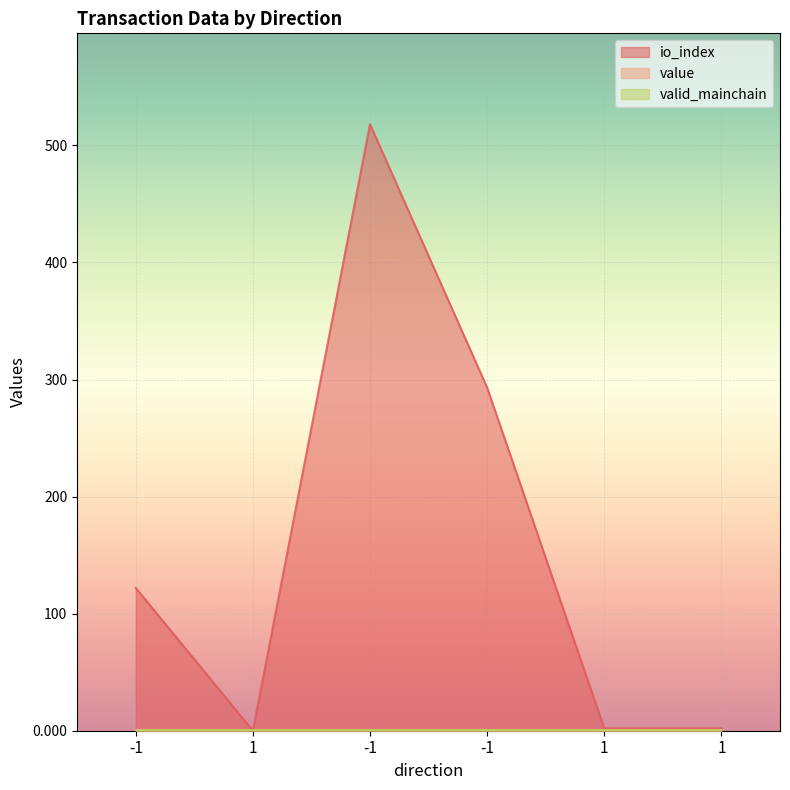

What is the label of the 2nd point from the left?

1